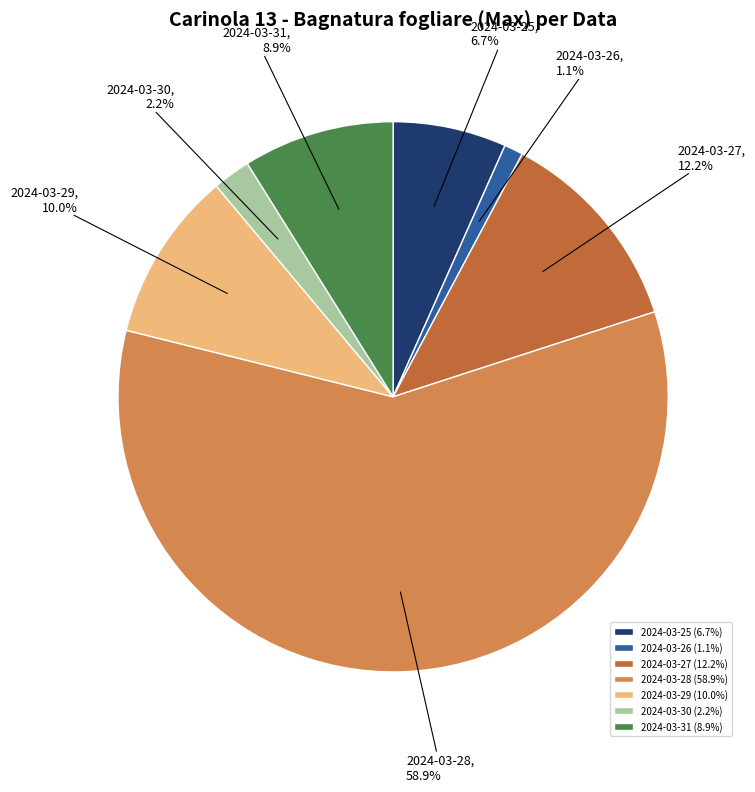

Does 2024-03-29 account for over 50% of the chart?

No